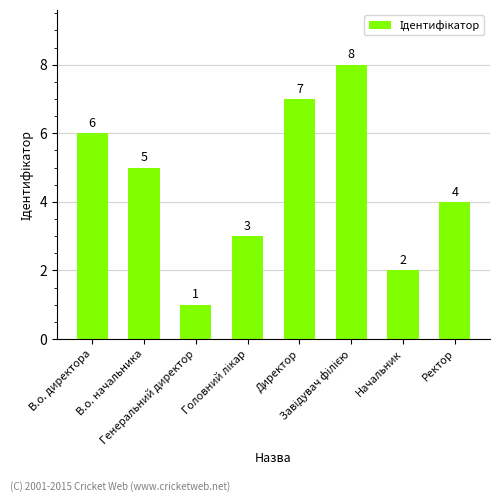

What position from the left is Ректор?

8